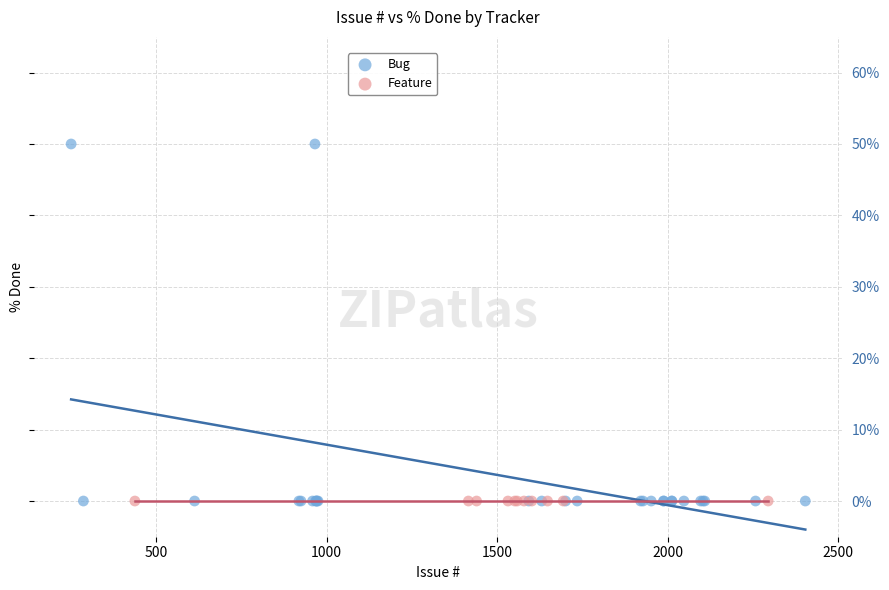

Which series contains the highest Y value?

Bug